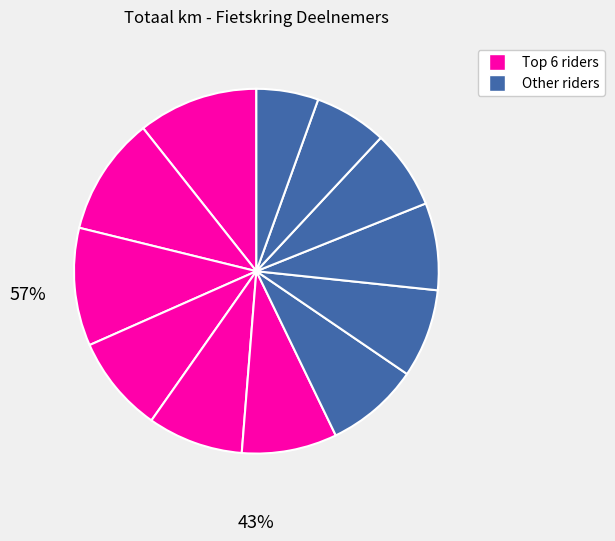

How many slices are in this pie chart?

12